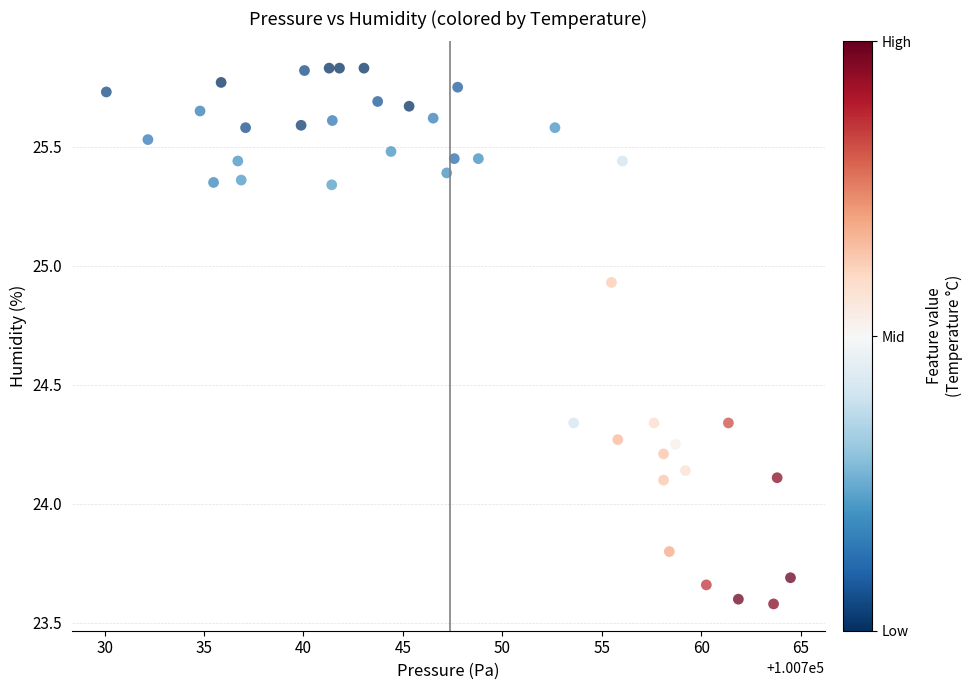

What is the range of X values (max minus min)?

34.4